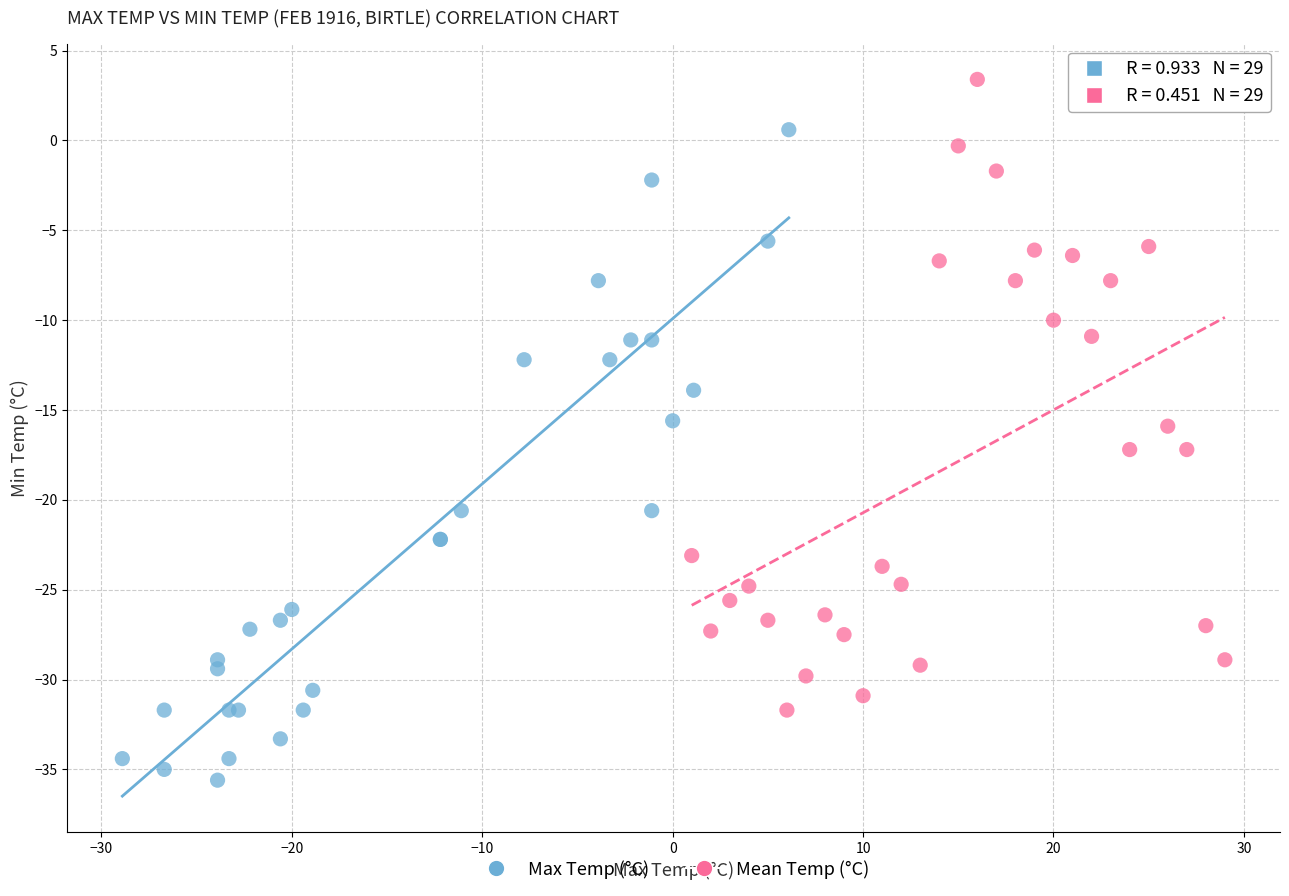

Which series contains the lowest Y value?

Max Temp (°C)